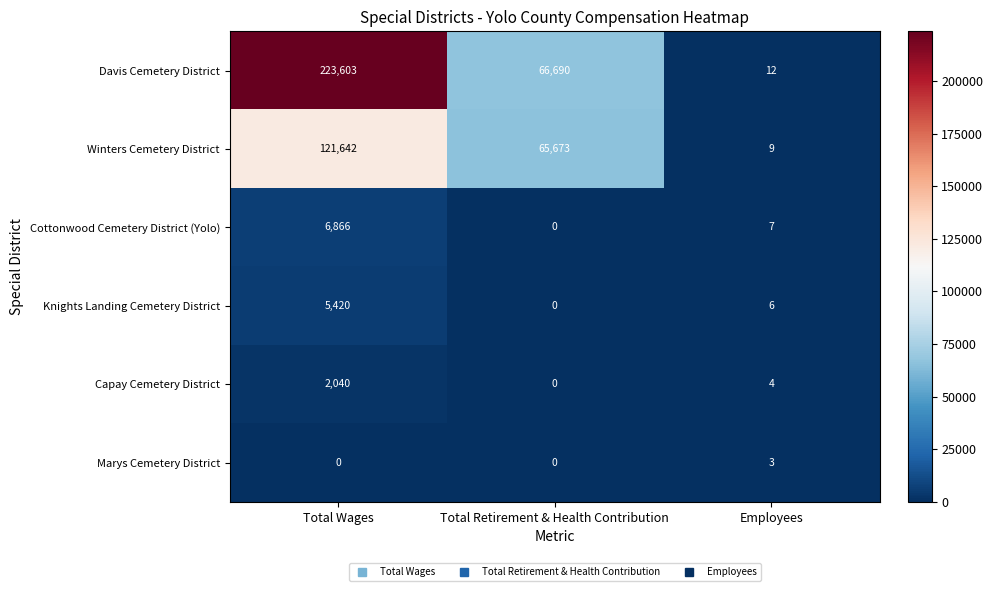

What is the difference between the Cottonwood Cemetery District (Yolo) values at Employees and Total Retirement & Health Contribution?

7